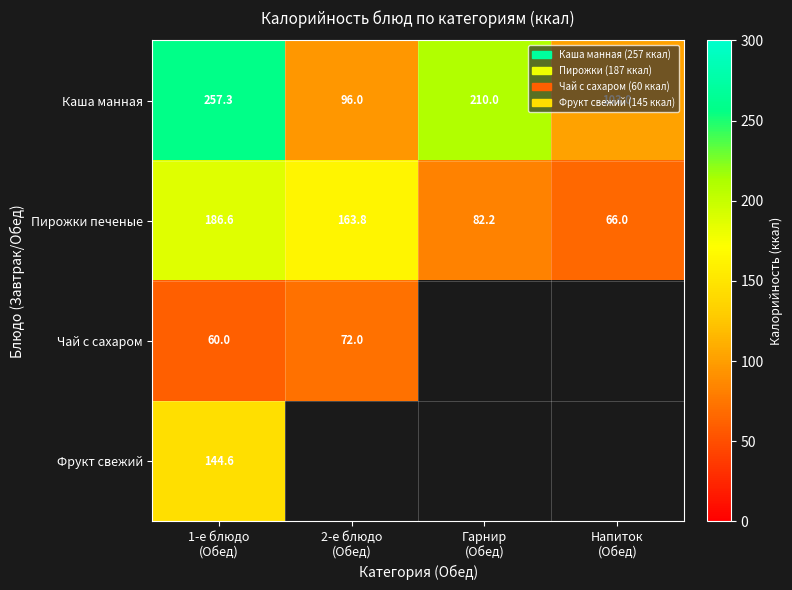

At which category is the sum across all series the highest?

1-е блюдо
(Обед)